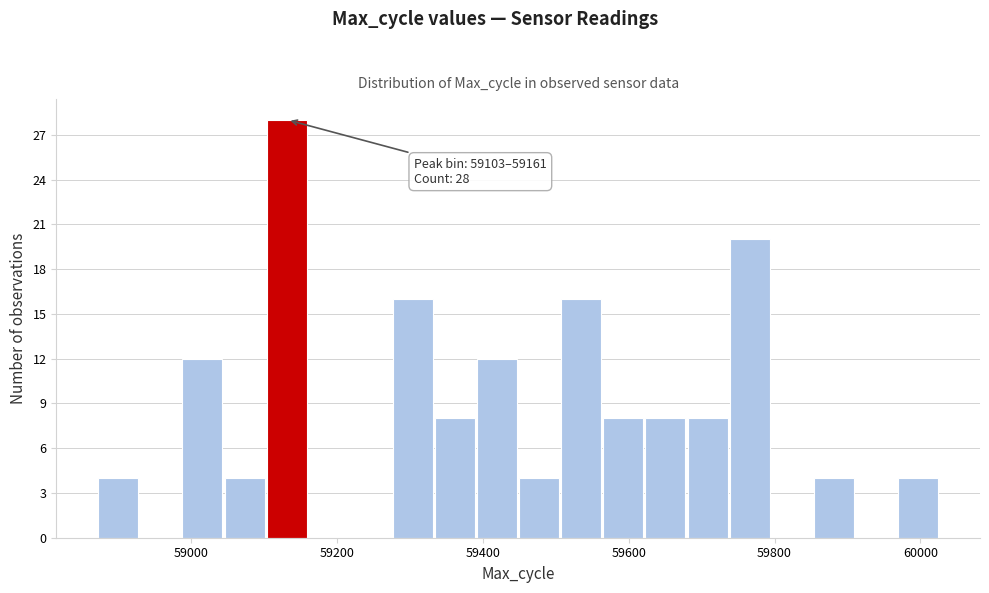

Read against the x-axis, roughly where is the centre of the tallest bar?

59140